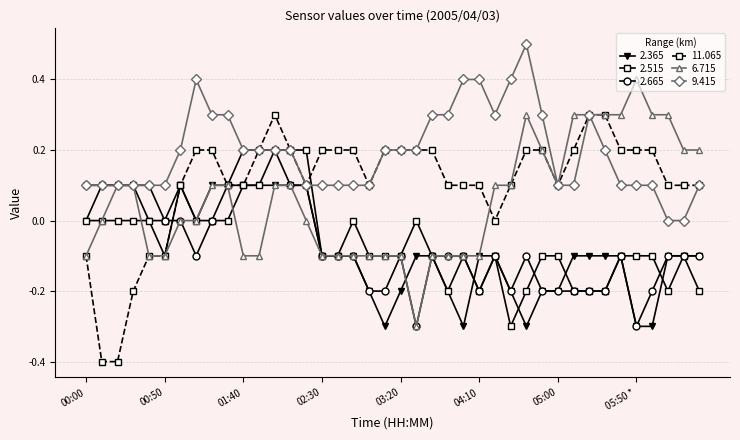

What is the value of the 9.415 point at the 24th from the left?

0.3